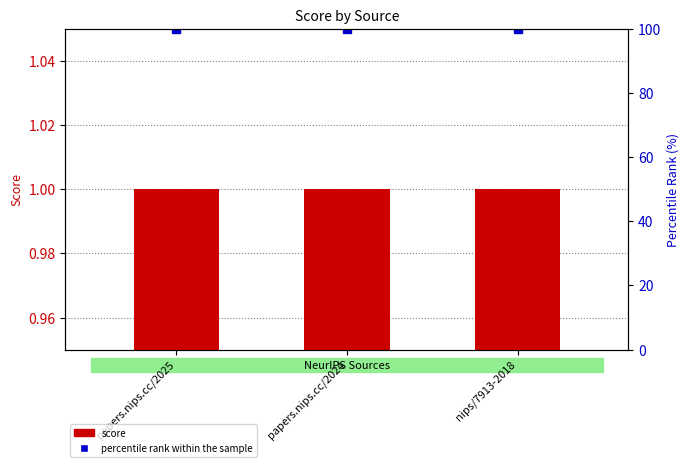

Which category has the highest value across all series?

papers.nips.cc/2025